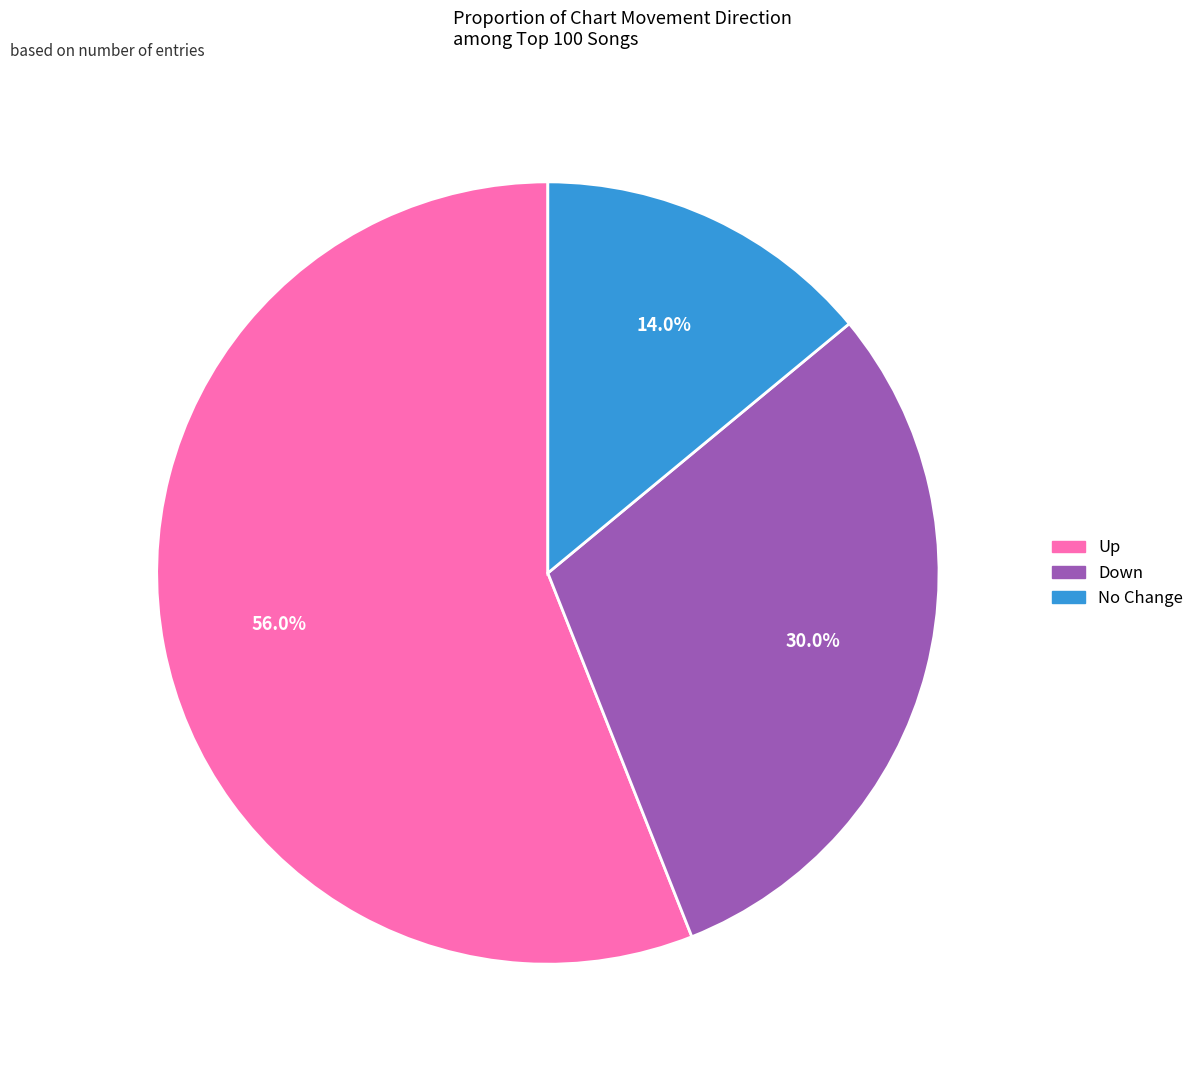

Is there a majority slice in this chart?

Yes